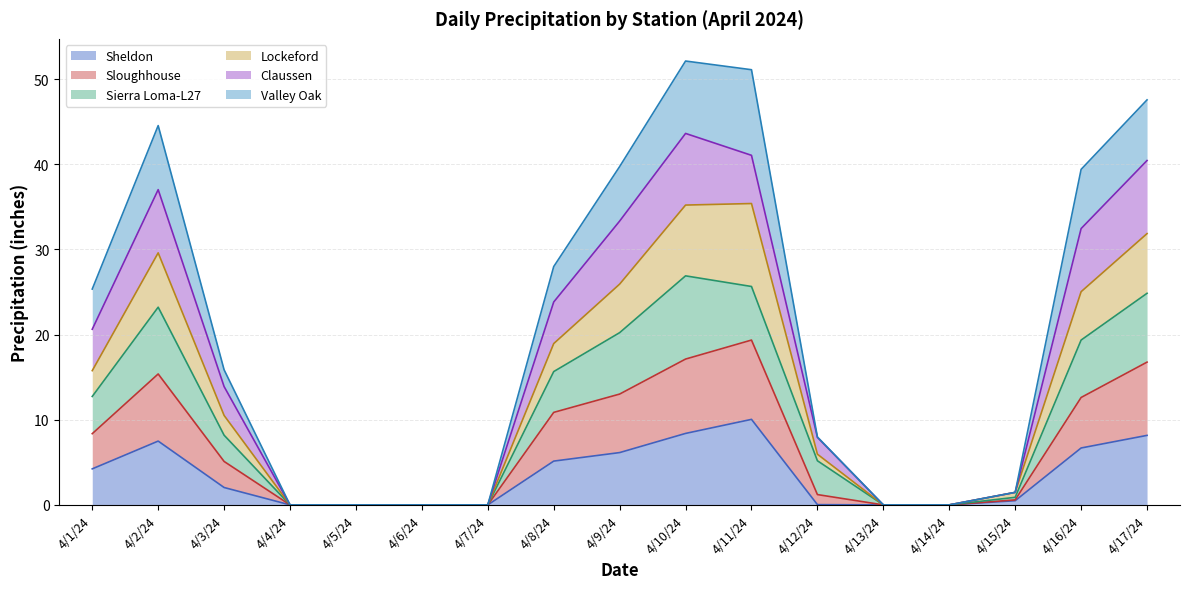

Which series changed the most between 4/1/24 and 4/12/24?

Valley Oak